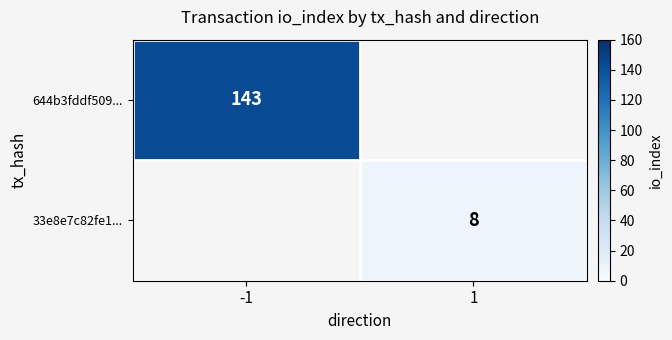

The value of 33e8e7c82fe1... at 1 is 8. True or false?

True